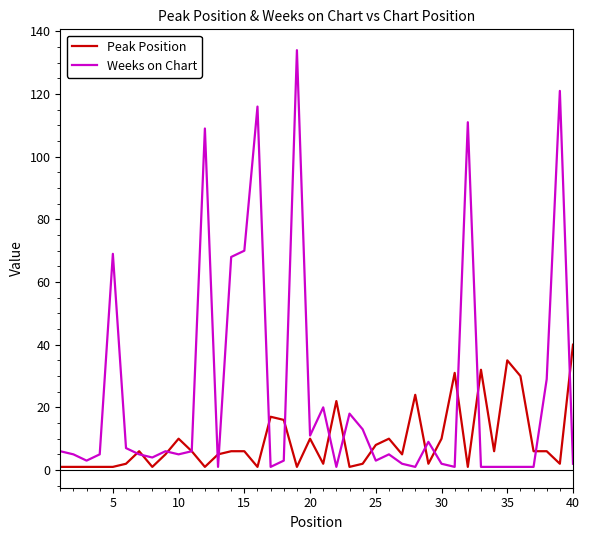

What is the smallest value displayed?

1